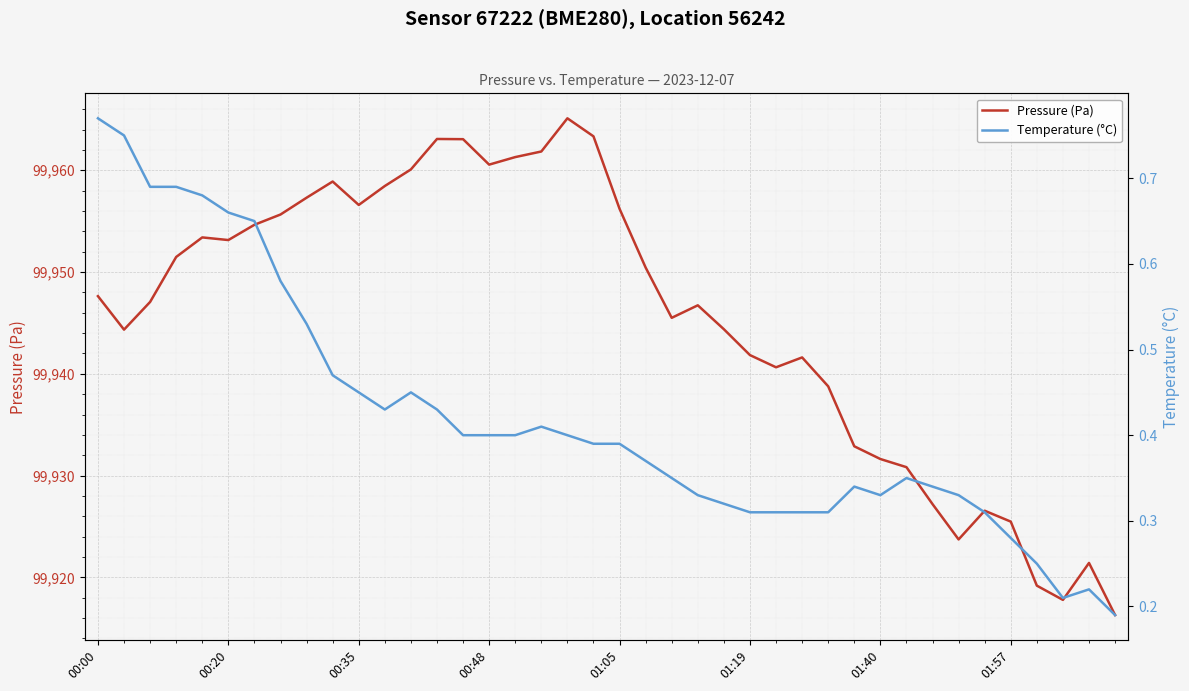

Read the Pressure (Pa) value at 17.

99961.8